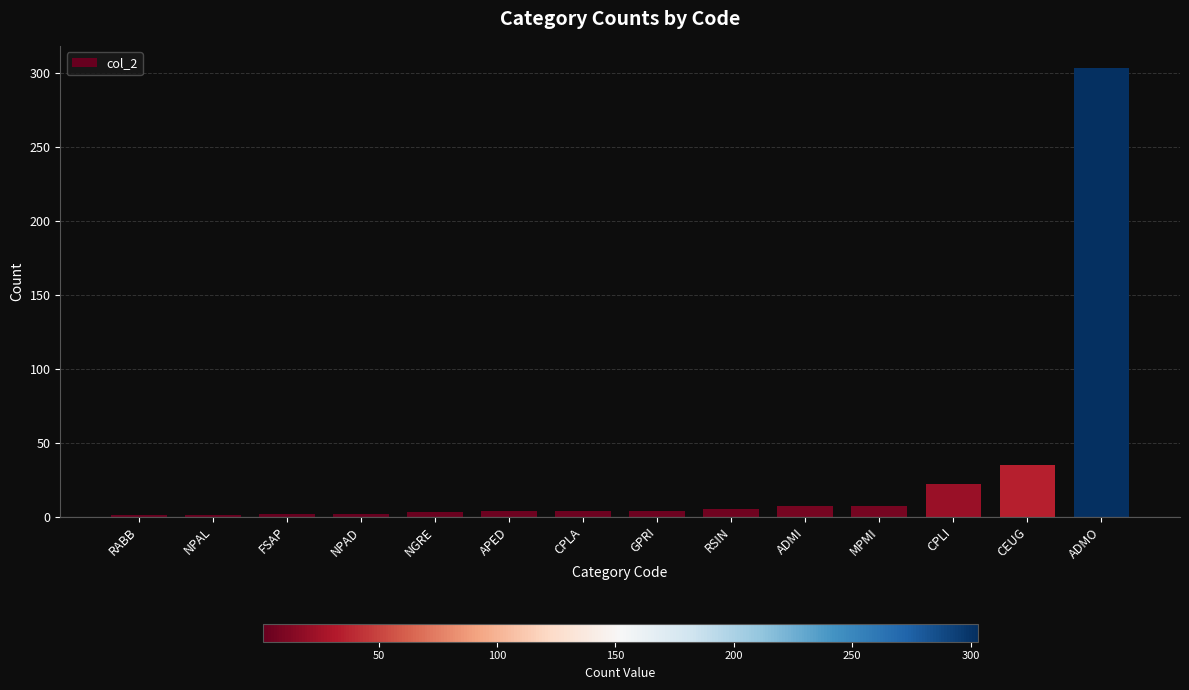

What is the minimum value shown in the chart?

1